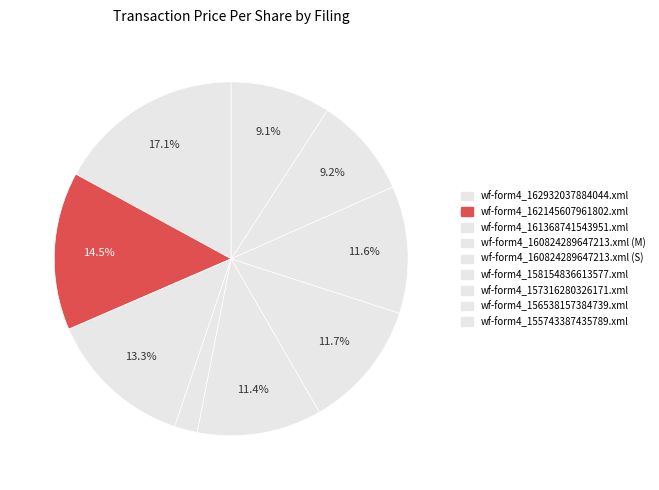

Count the number of slices in the pie.

9